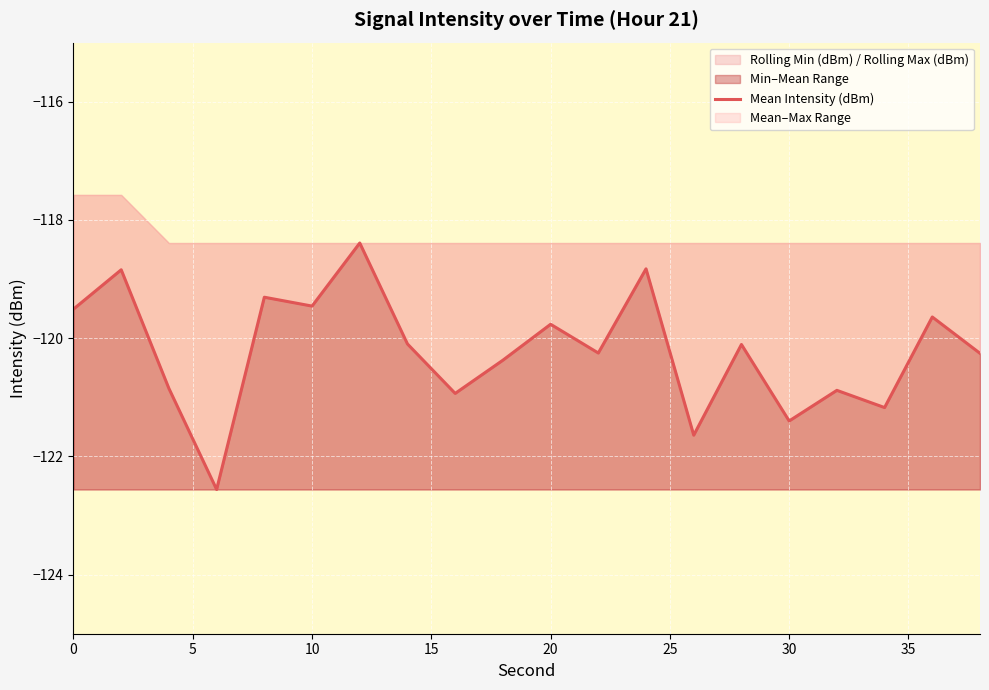

The Min–Mean Range series shows -119.5 at 0. True or false?

True